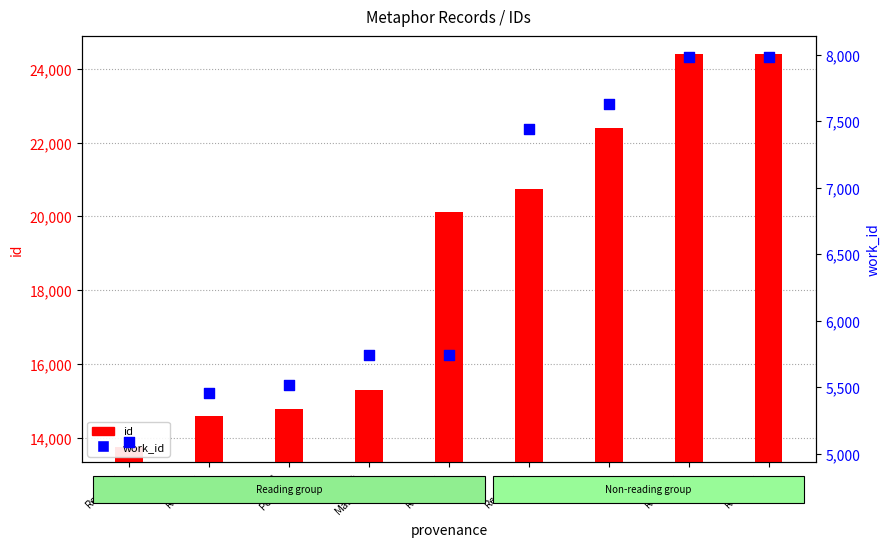

Which series has the largest total across all categories?

id